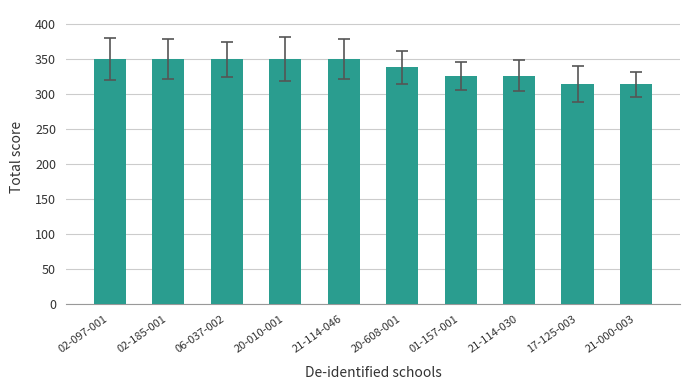

What is the minimum value shown in the chart?

314